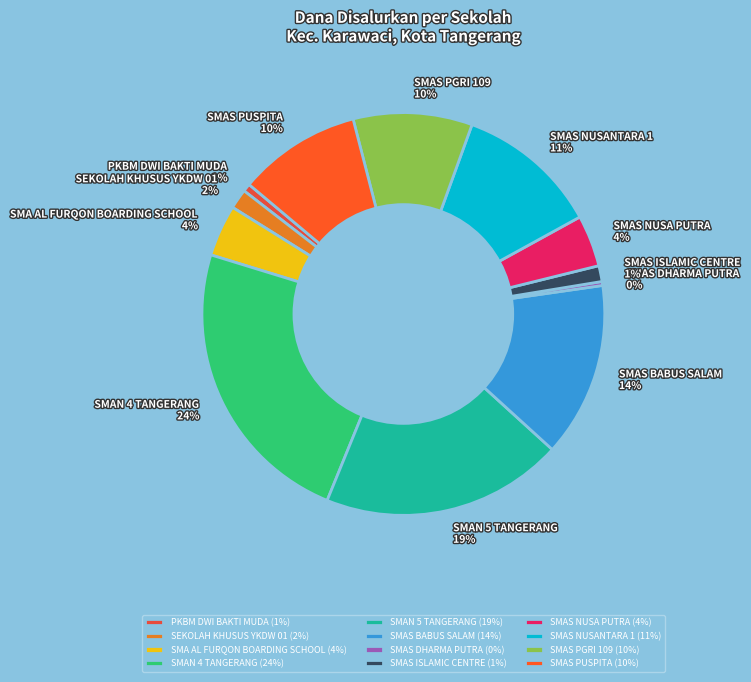

Does SMAS PGRI 109 represent more than half of the total?

No